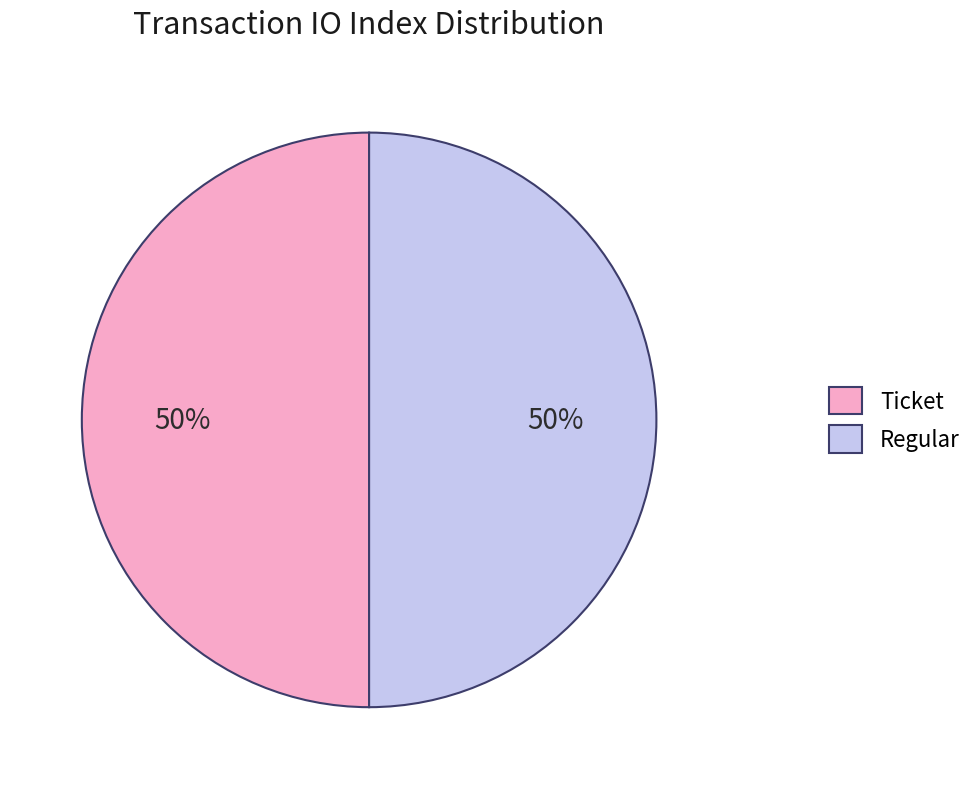

Do Ticket and Regular together represent more than half of the pie?

Yes